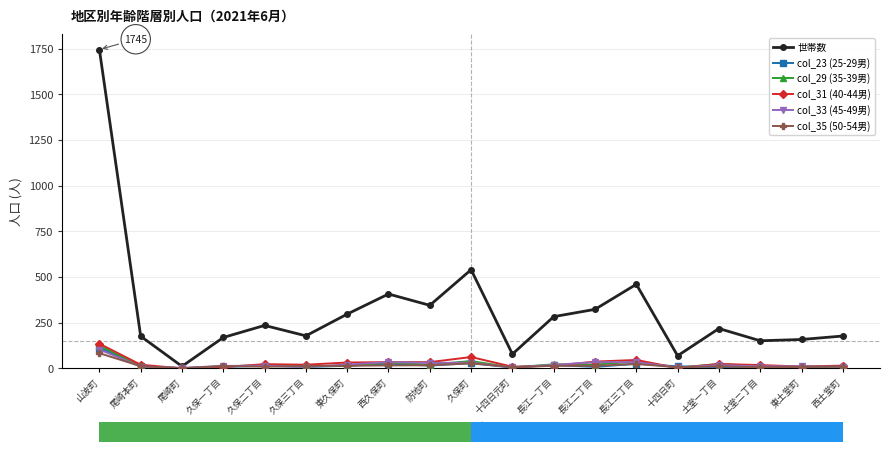

At which label is col_29 (35-39男) closest to 62?

久保町